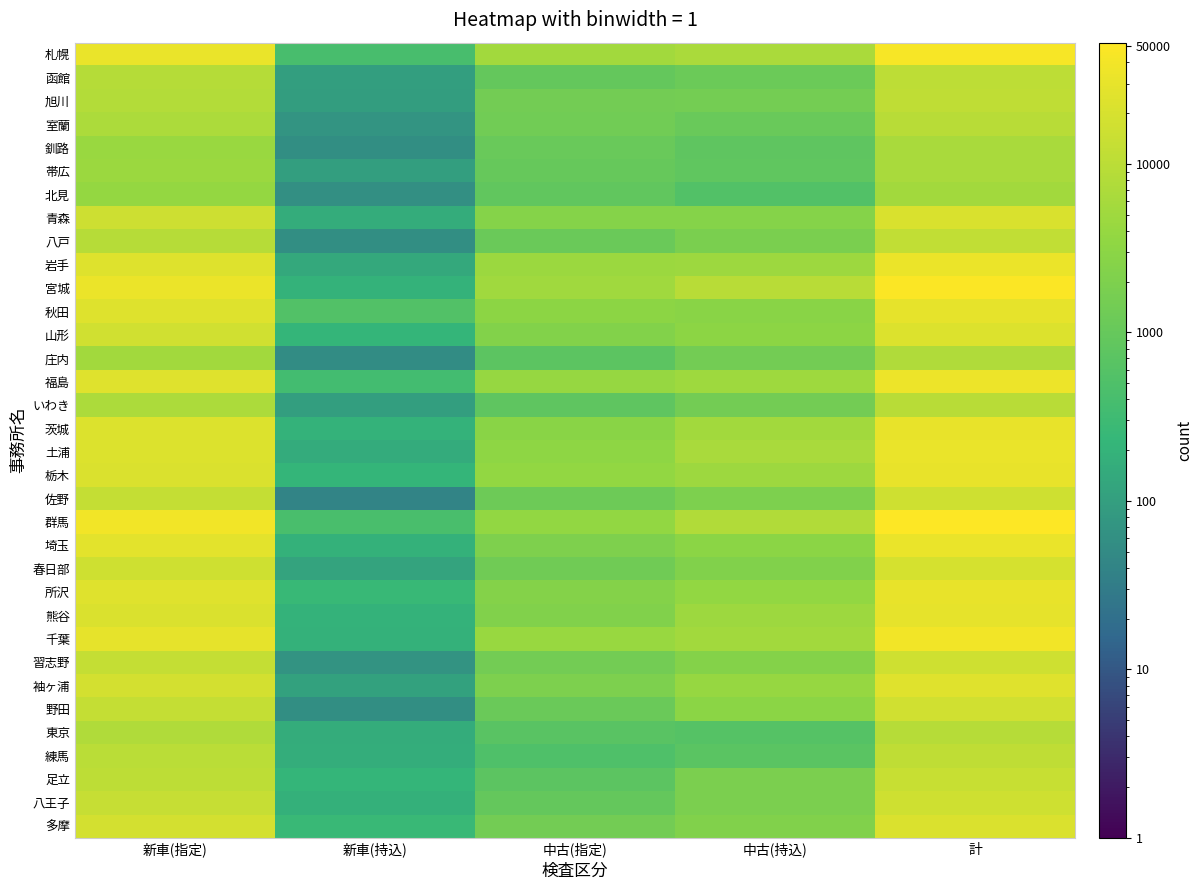

Which has a higher value, 新車(持込) or 中古(持込)?

中古(持込)